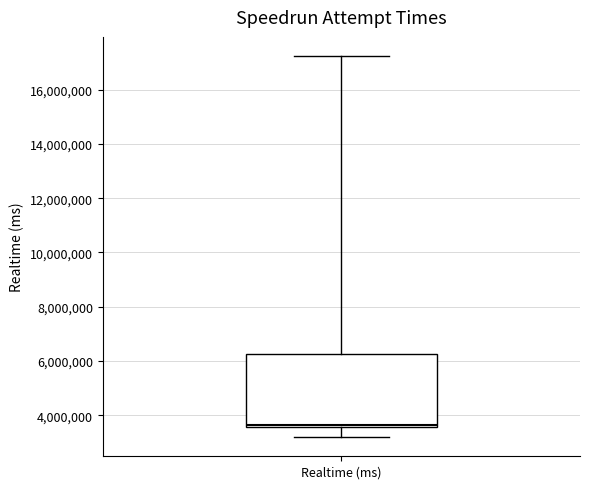

Read this box plot against the y-axis: the position of the median line, the range covered by the box, and the ends of both whiskers. The values are not printed on the chart, so give them approximately, as read against the axis.

median 3600000 (just above the box's lower edge), box 3600000 to 6200000, whiskers 3200000 to 17200000